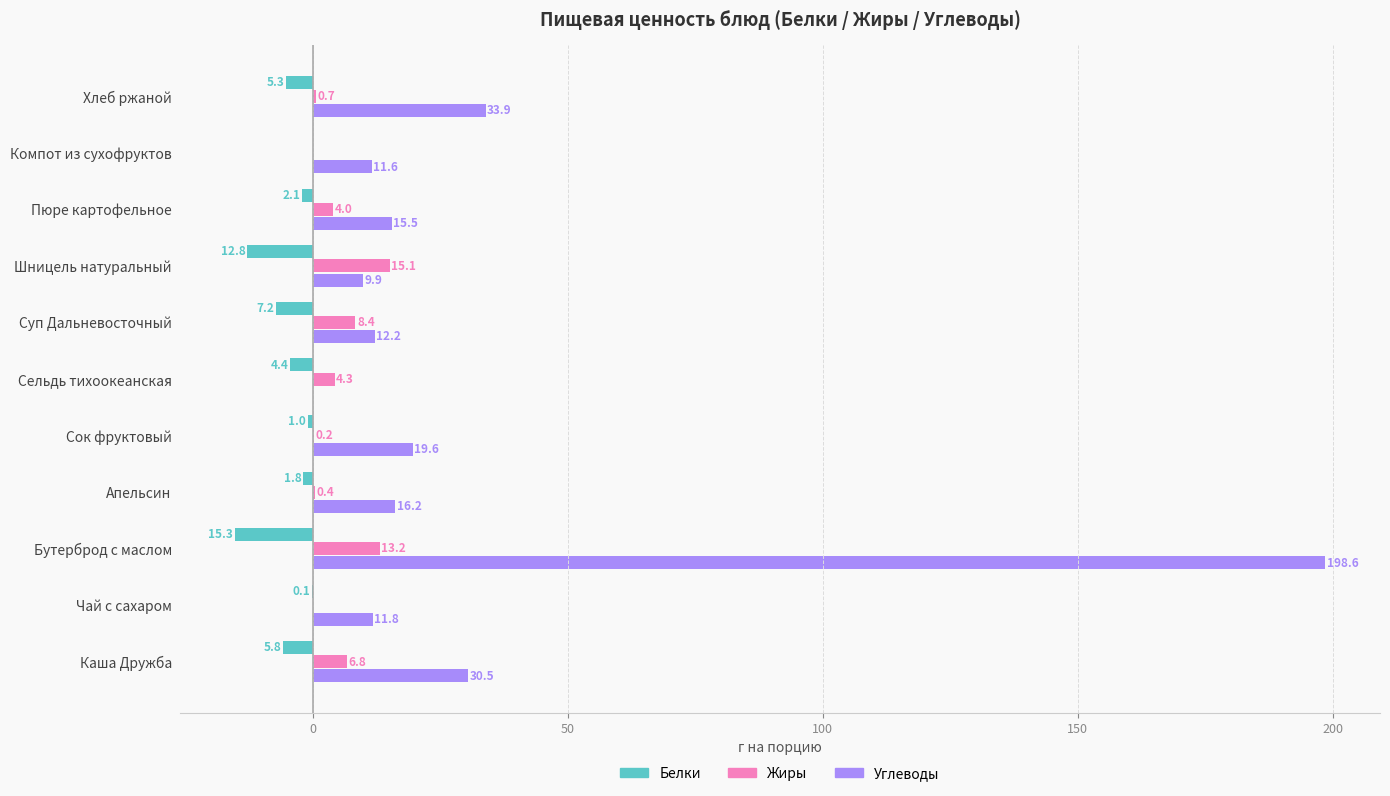

What is the highest value of the Углеводы series?

198.6